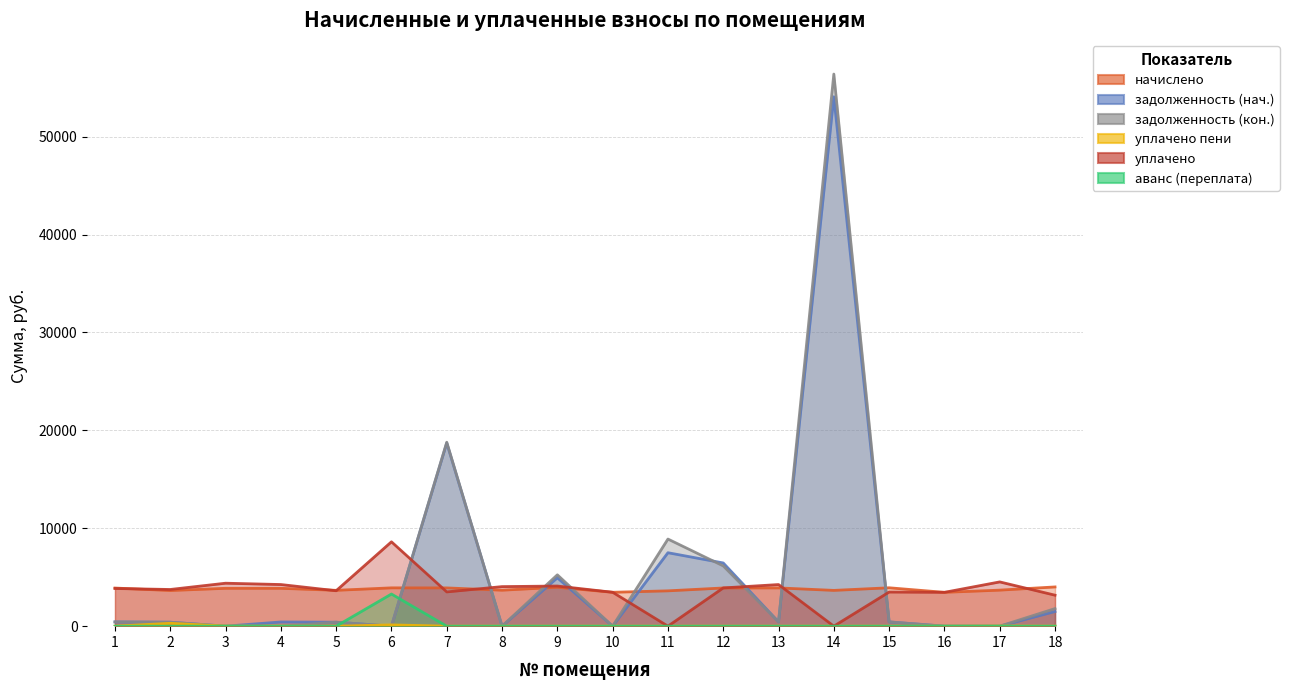

What is the greatest value displayed?

56400.9